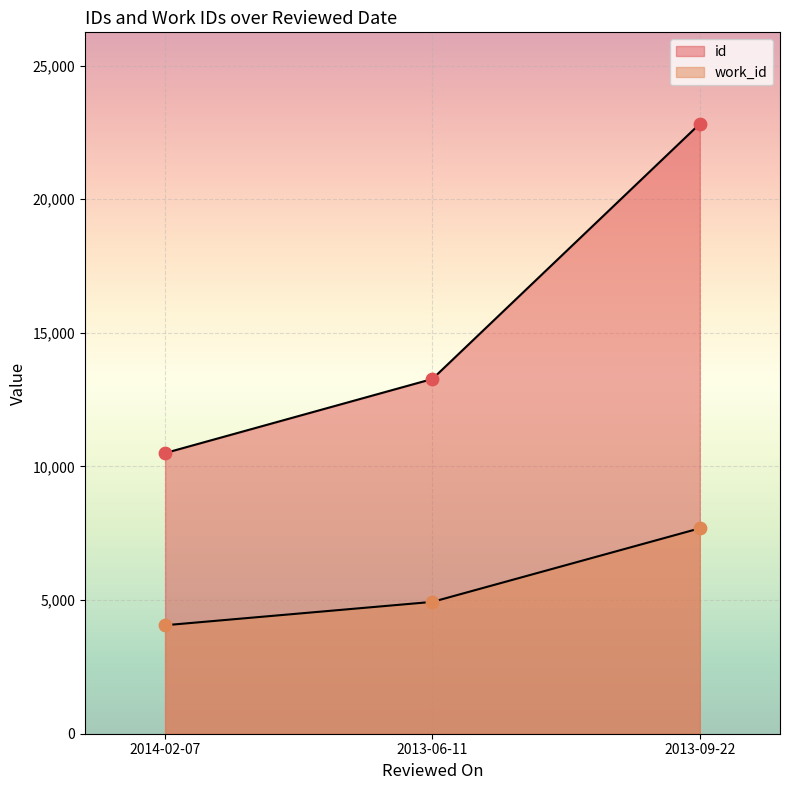

Which series reaches the minimum Y coordinate?

work_id